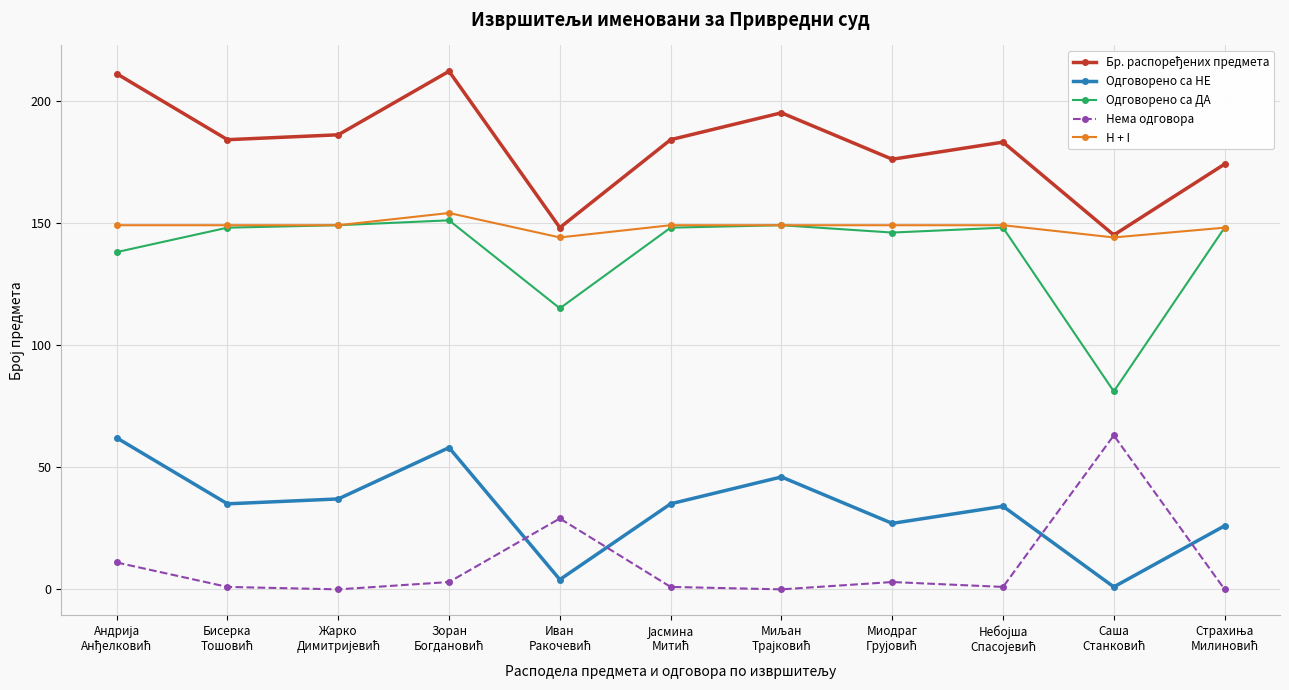

What is the lowest value of the Одговорено са ДА series?

81